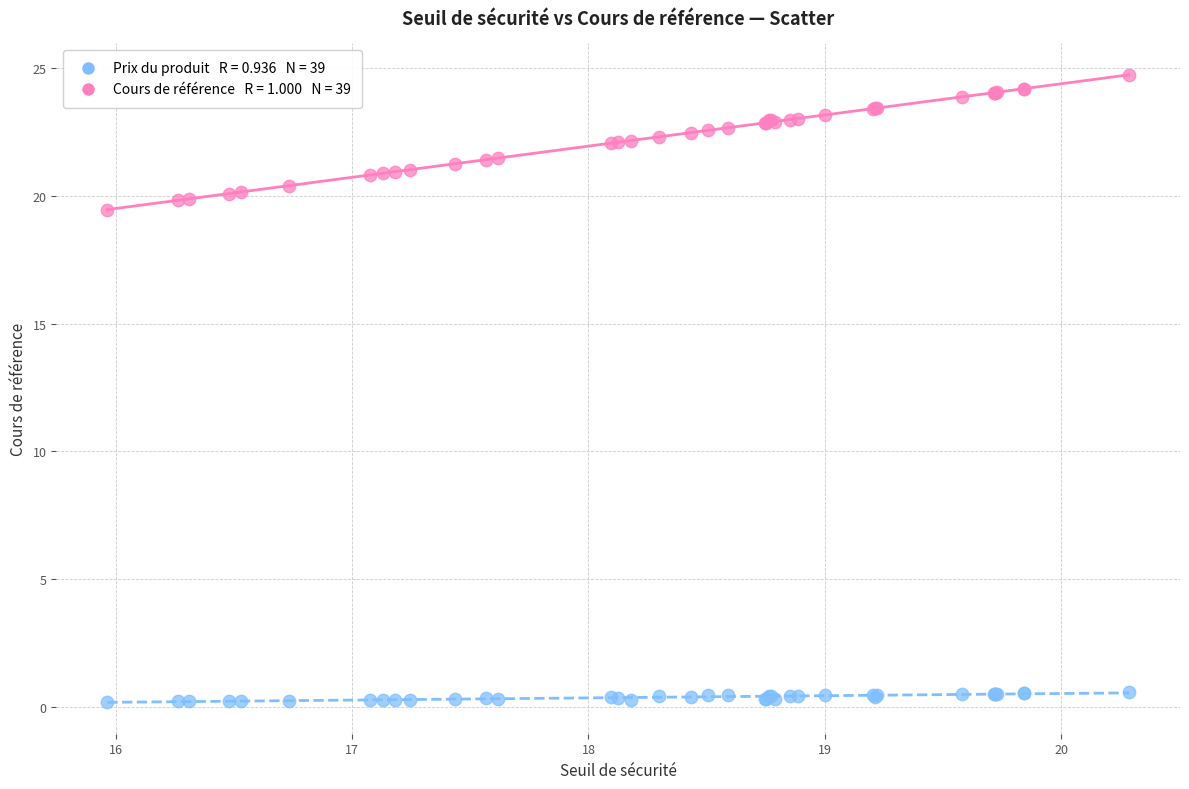

Across all series, what Y value is closest to 12?

19.5